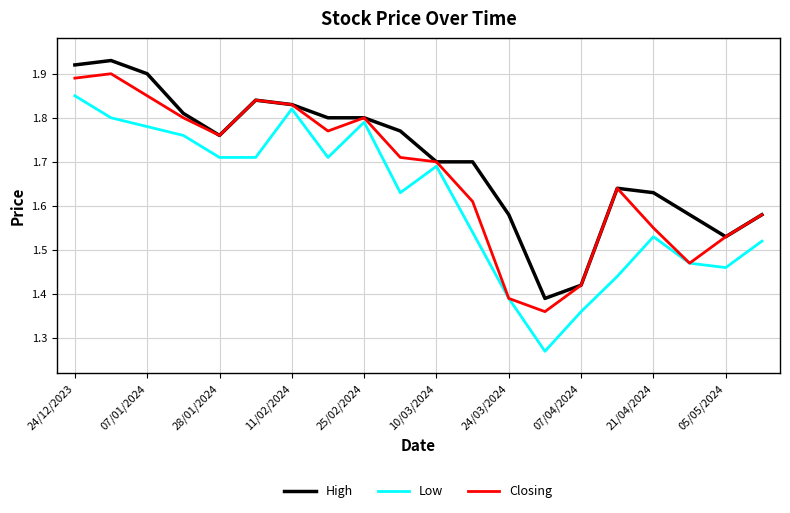

Which series has the largest range (max minus min)?

Low